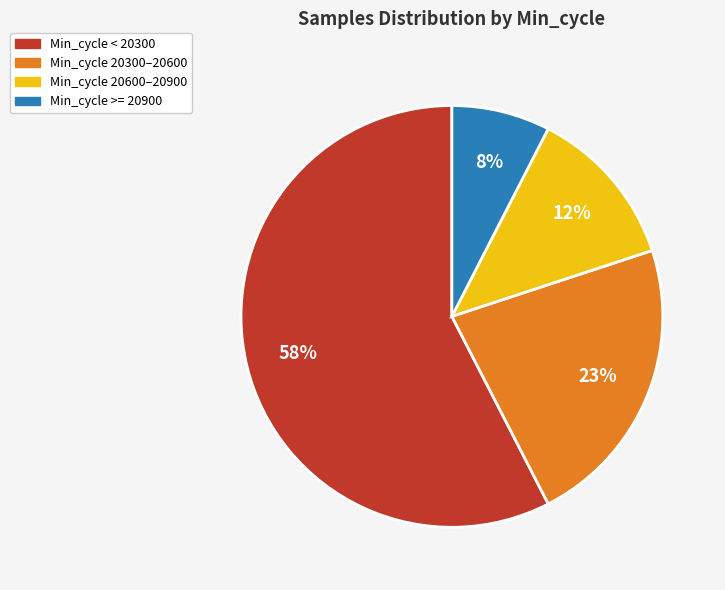

Is there a majority slice in this chart?

Yes